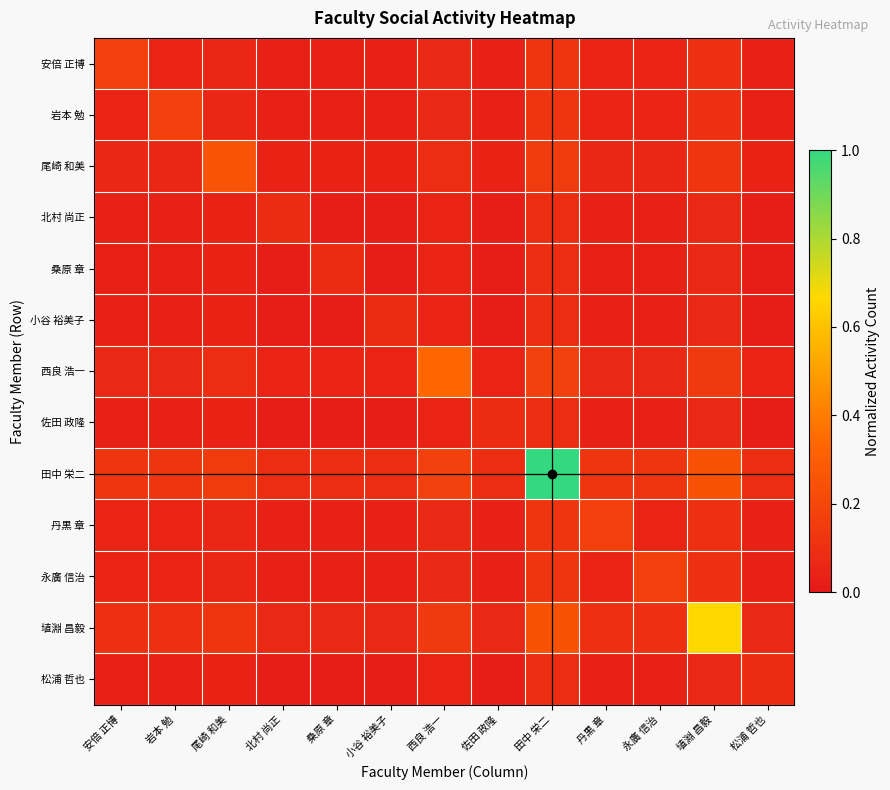

Which series has the largest range (max minus min)?

田中 栄二